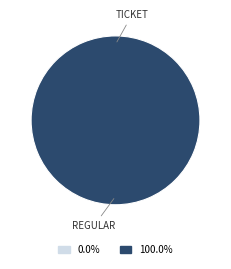

To the nearest percent, what is the difference between the Ticket and Regular slice percentages?

100%